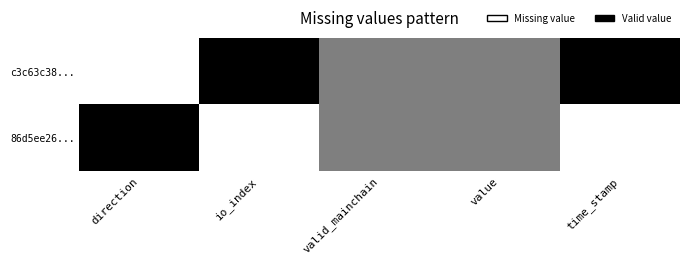

Which has a higher value, io_index or valid_mainchain?

io_index